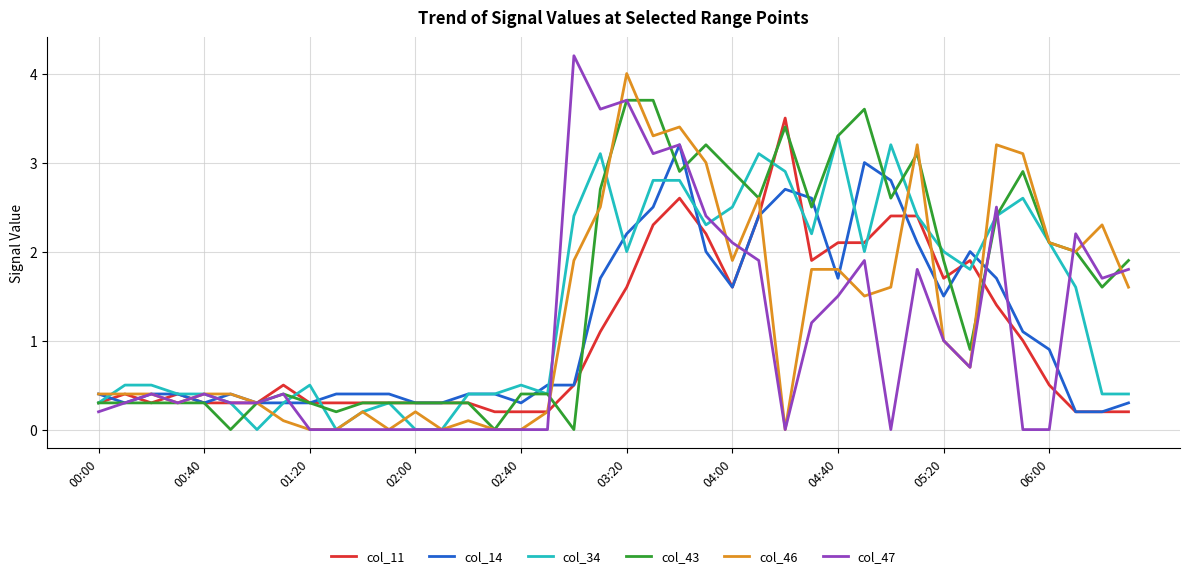

Which series has the largest range (max minus min)?

col_47